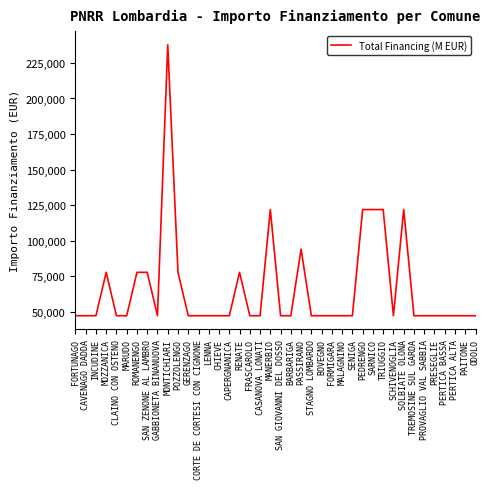

The value at FORTUNAGO is 47427. True or false?

True